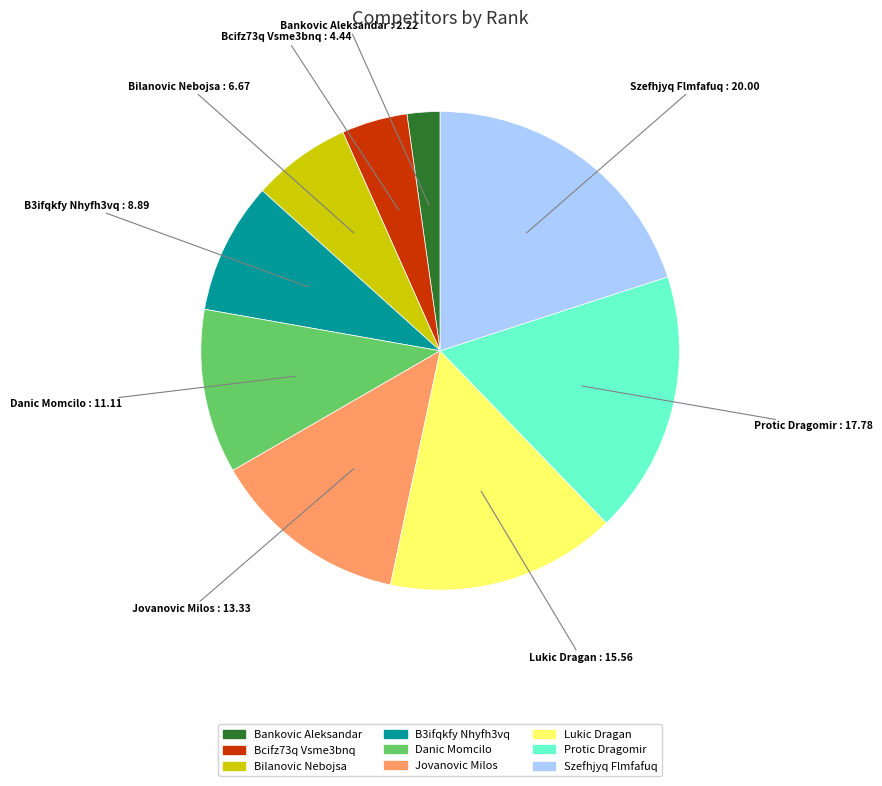

Is there any slice that represents more than half of the pie?

No